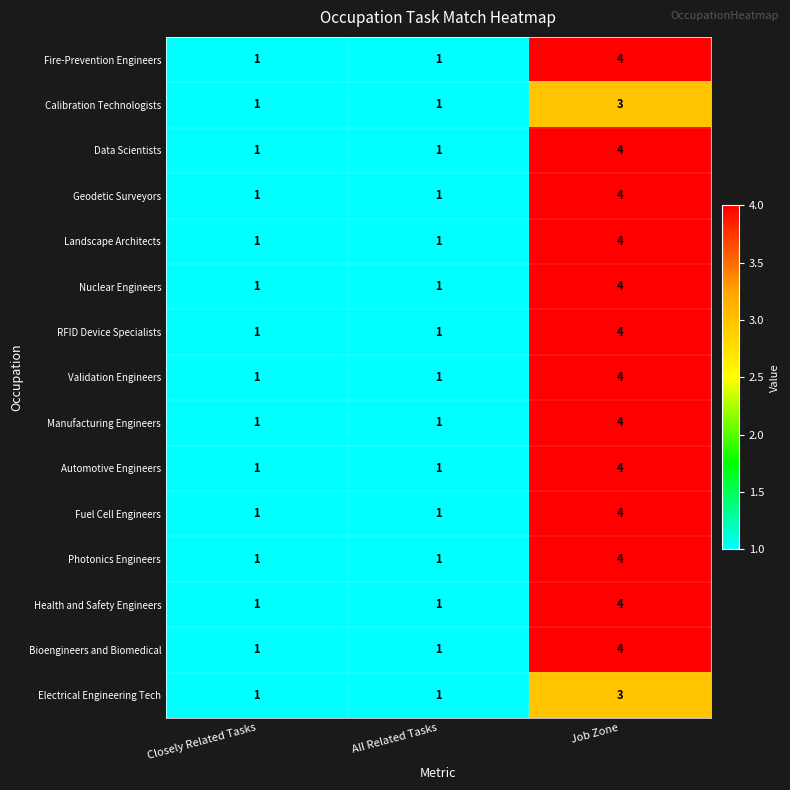

Which category has the highest value across all series?

Job Zone